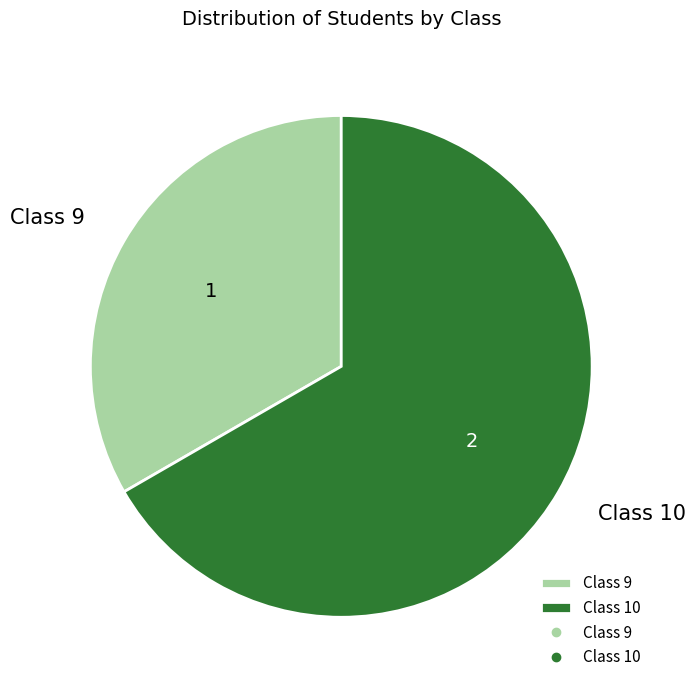

Is Class 9 the majority of the pie?

No